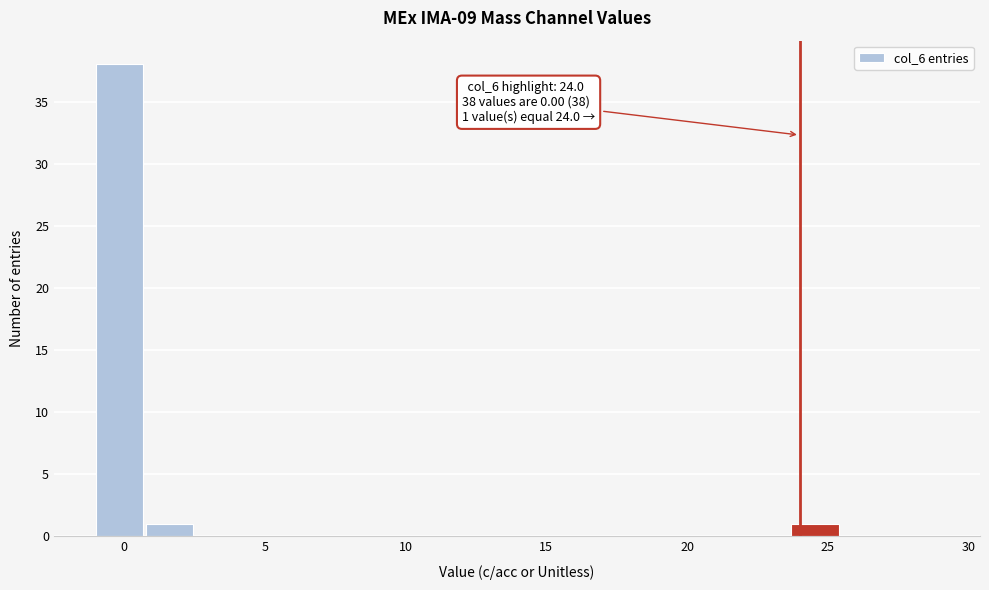

Read against the x-axis, roughly where is the centre of the tallest bar?

0.0